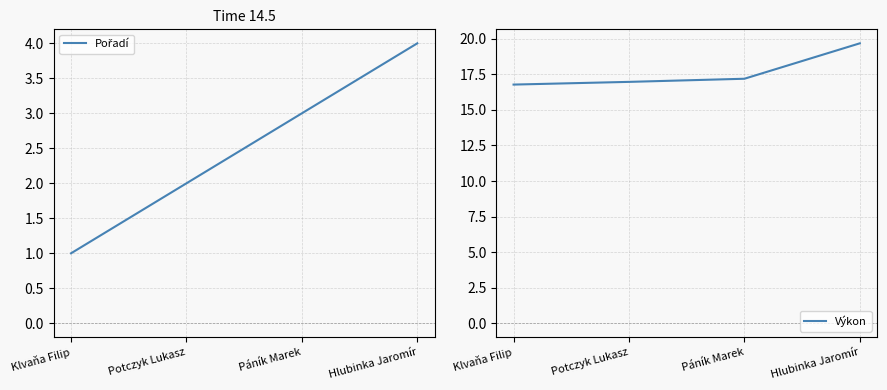

Reading left to right, what are all the values shown in this chart?

Pořadí: 1.0	2.0	3.0	4.0
Výkon: 16.8	17.0	17.2	19.7